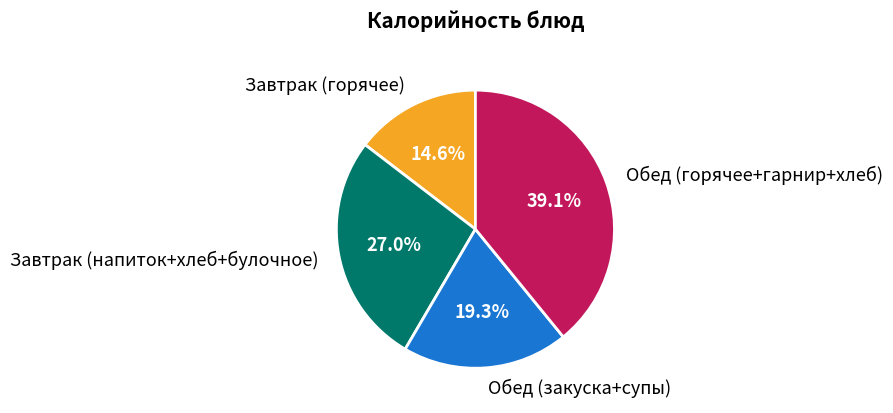

What is the smallest slice in the pie chart?

Завтрак (горячее)